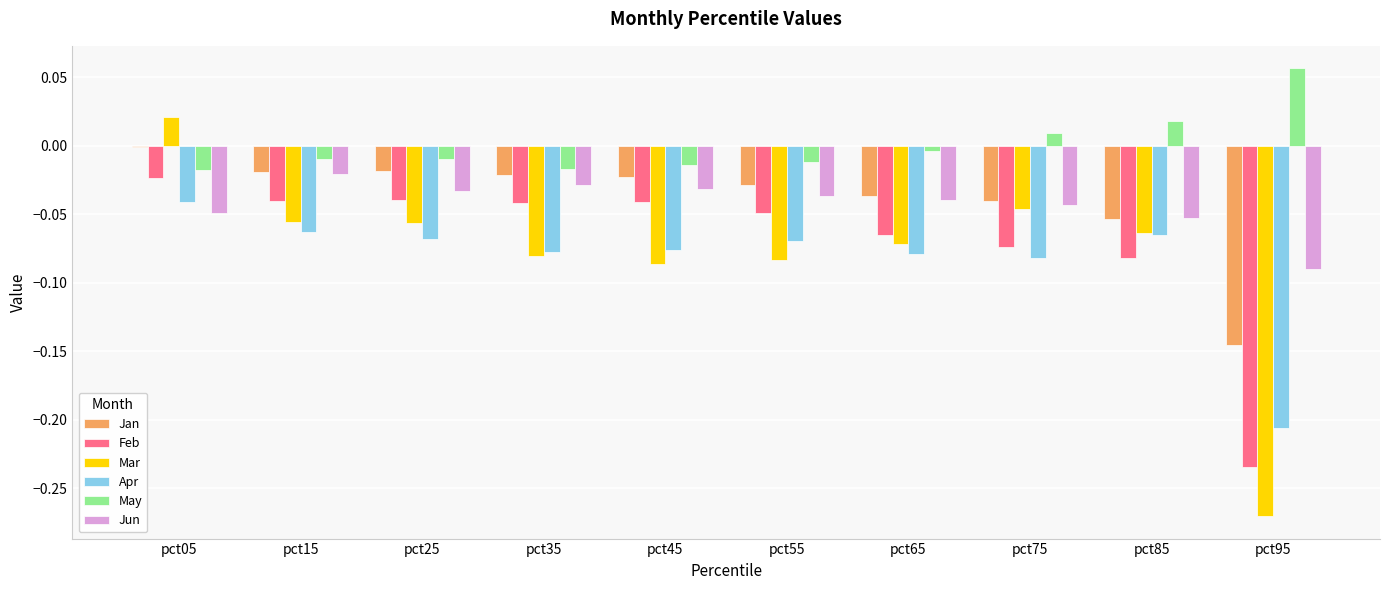

Which series has the largest total across all categories?

May